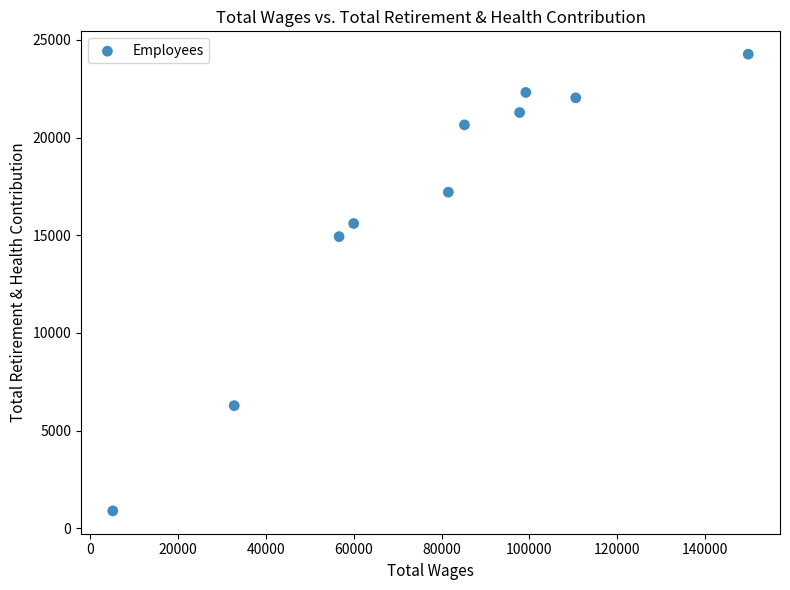

What Y value in the scatter plot is closest to 12576?

14927